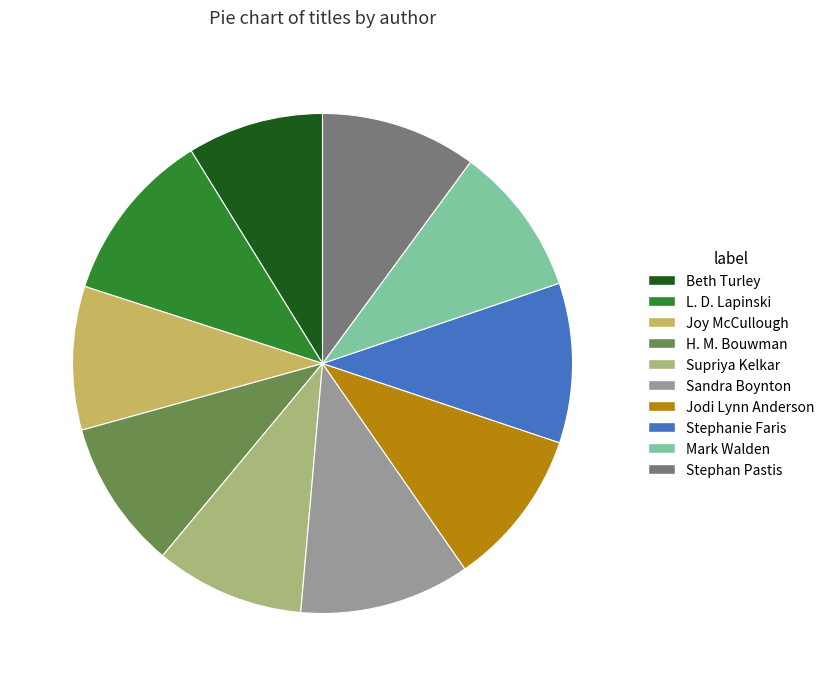

Count the number of slices in the pie.

10